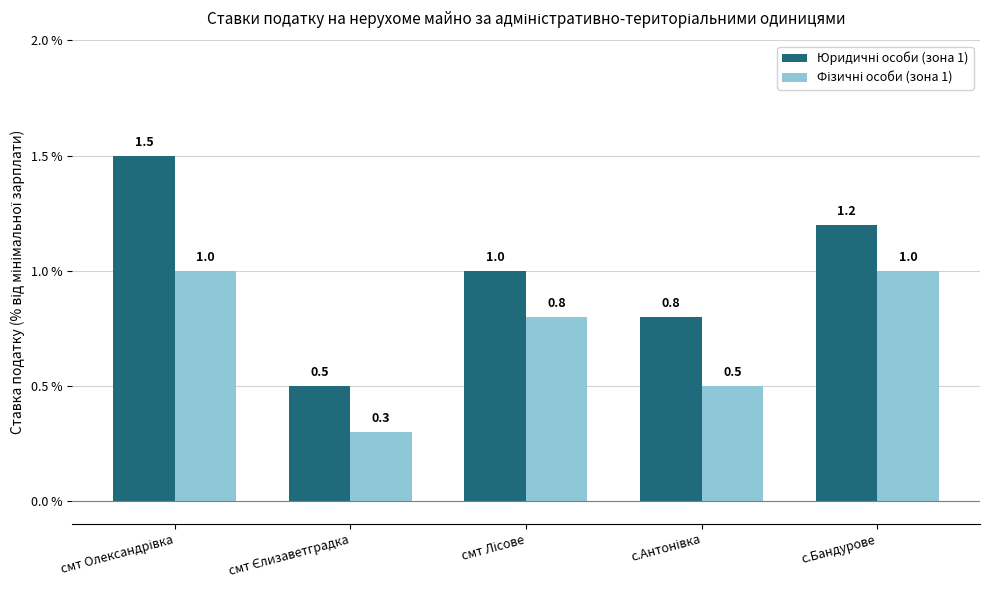

At how many categories does at least one series exceed 0?

5